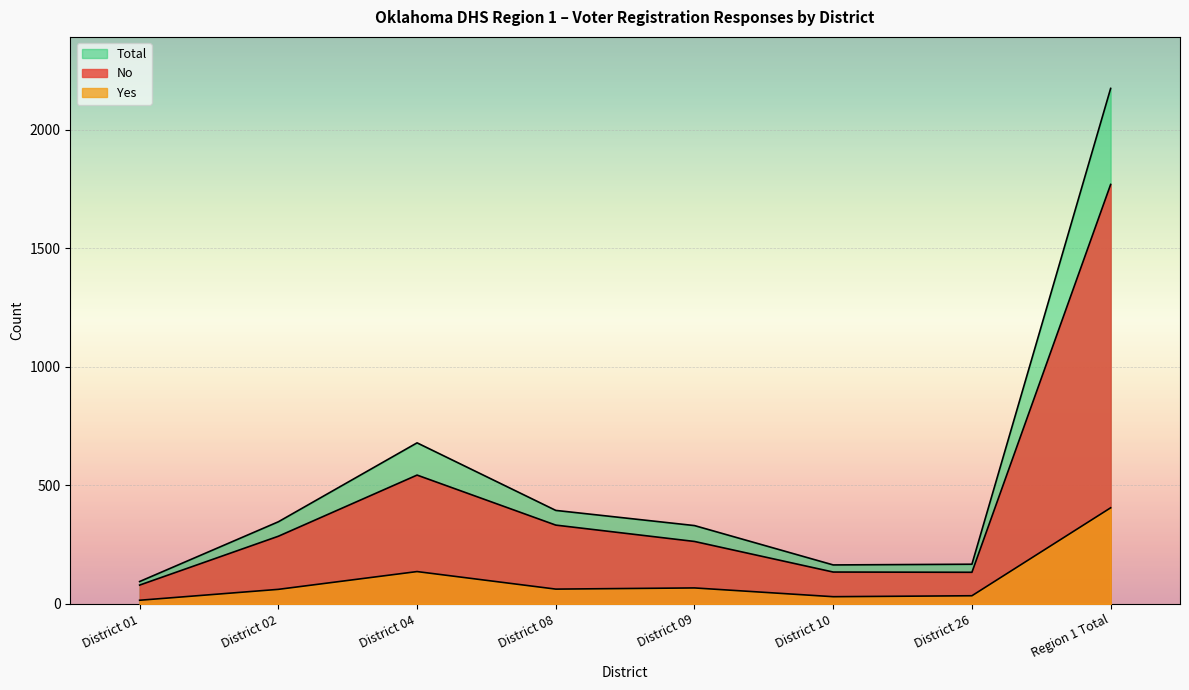

What is the smallest value displayed?

15